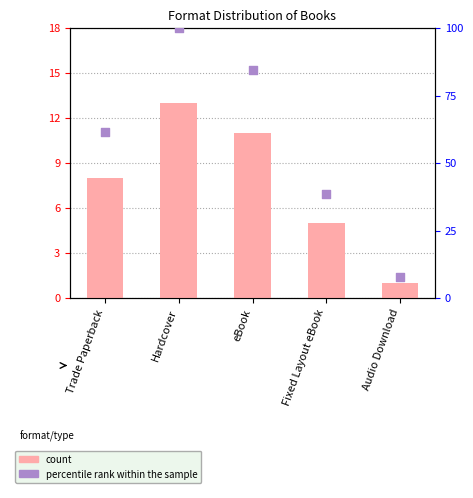

Which series has the largest total across all categories?

percentile rank within the sample